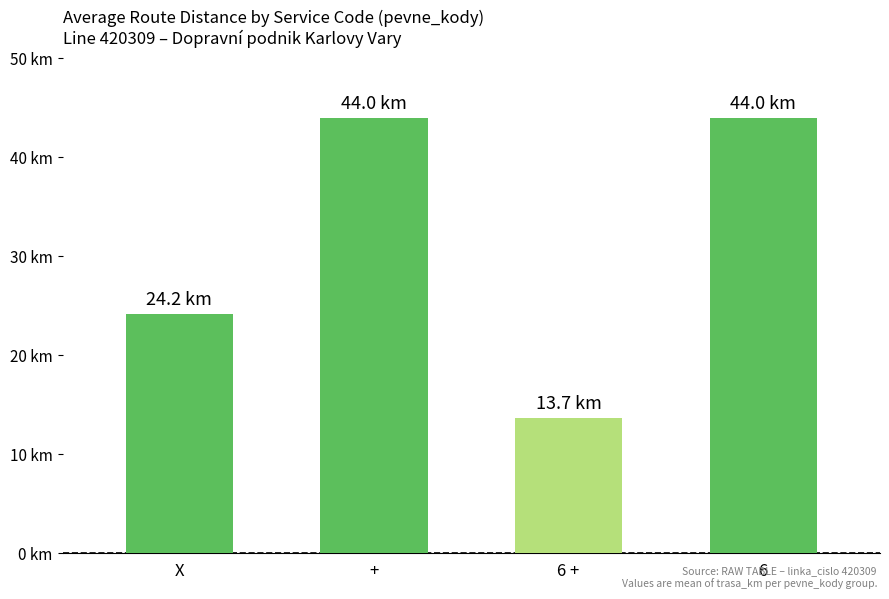

What is the label of the 2nd bar from the right?

6 +